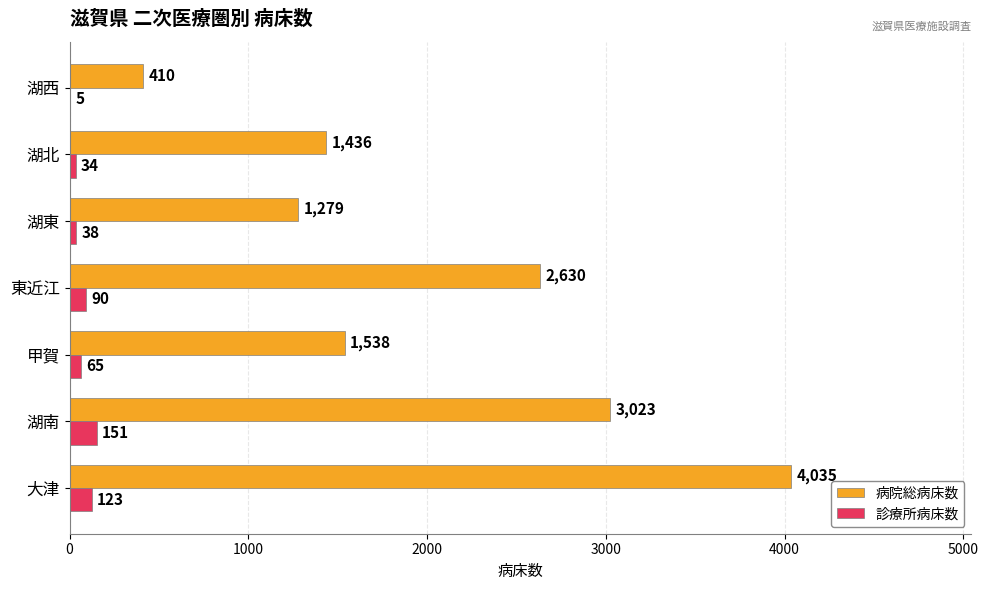

Where is 診療所病床数 nearest to the value 78?

東近江